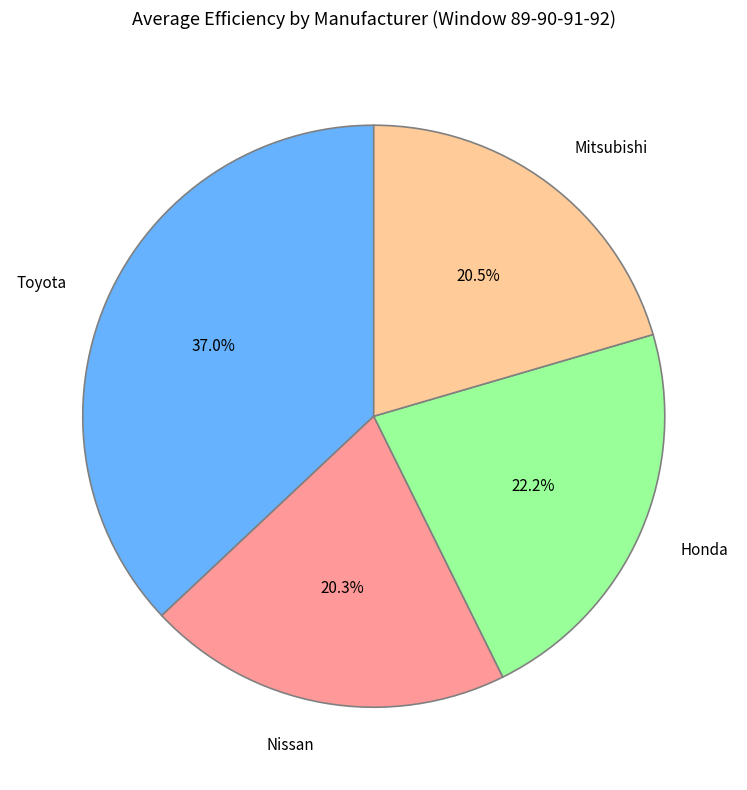

To the nearest percent, what is the difference between the largest and smallest slice percentages?

17%